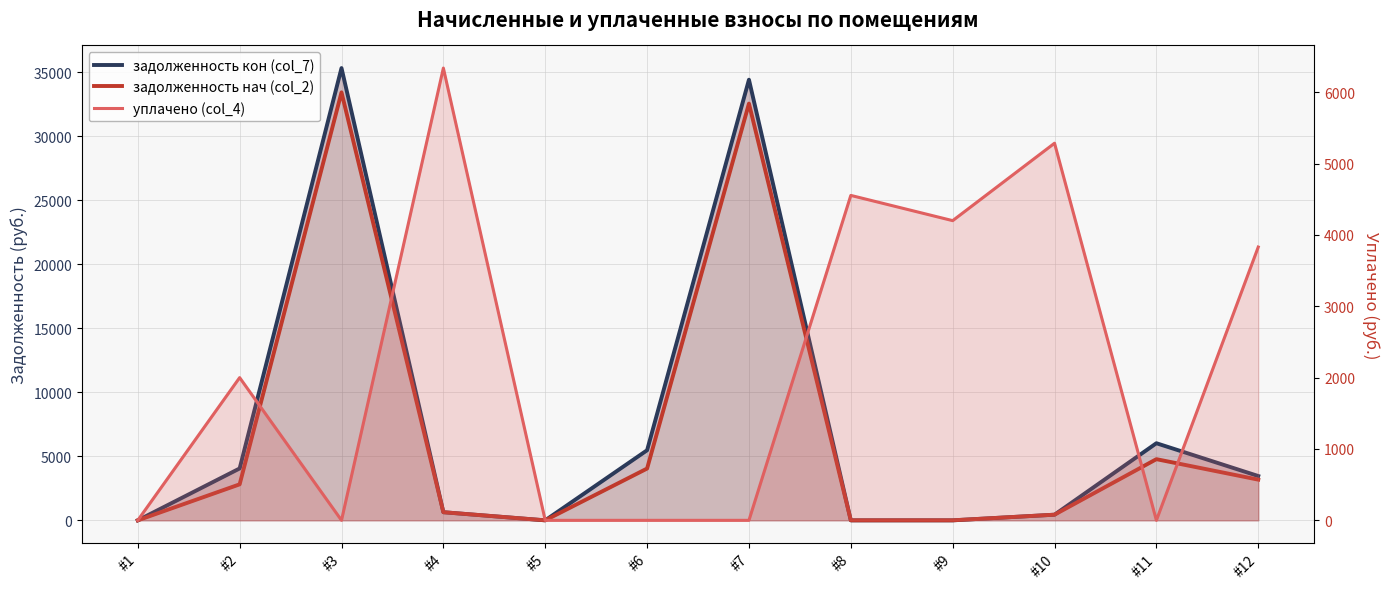

True or false: задолженность нач (col_2) and задолженность кон (col_7) cross at least once.

False